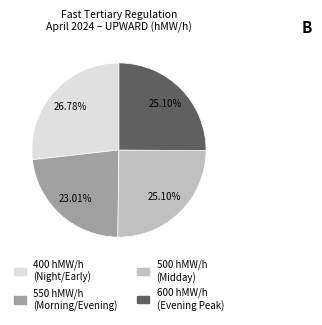

How many slices are in this pie chart?

4